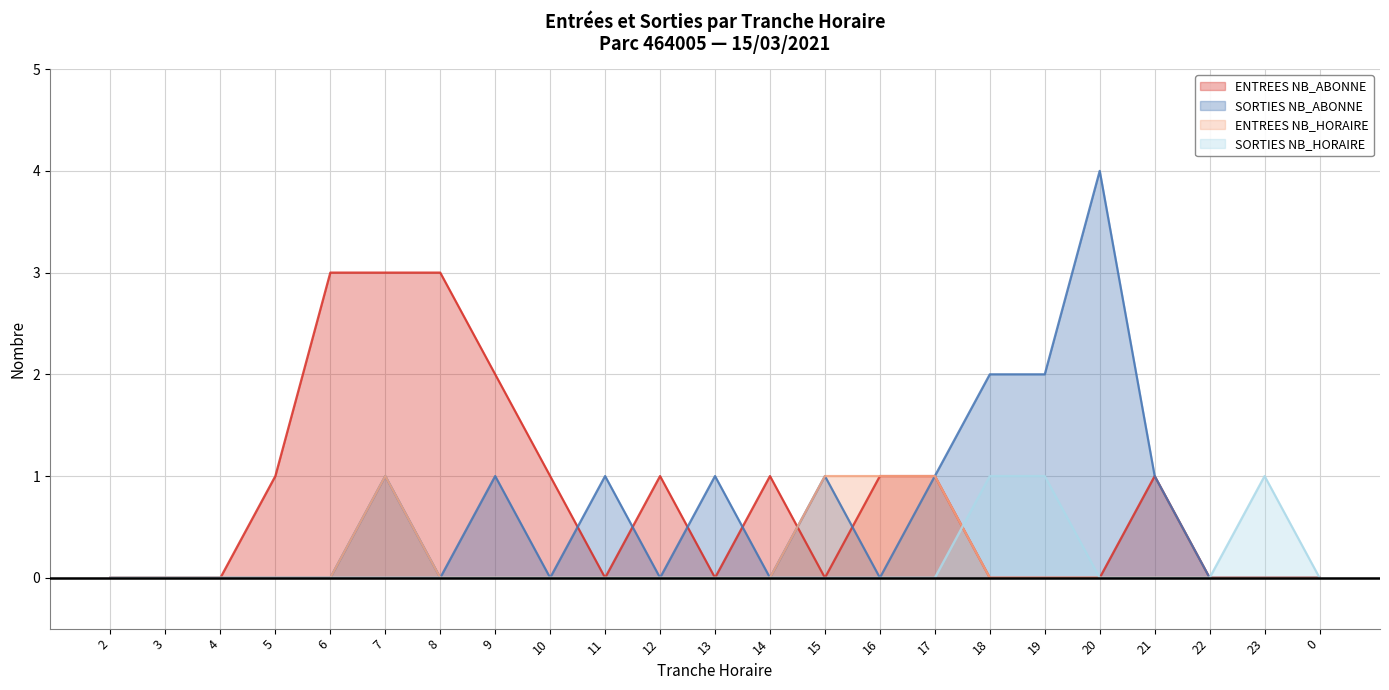

Rank the series by their maximum value, from highest to lowest.

SORTIES NB_ABONNE, ENTREES NB_ABONNE, ENTREES NB_HORAIRE, SORTIES NB_HORAIRE